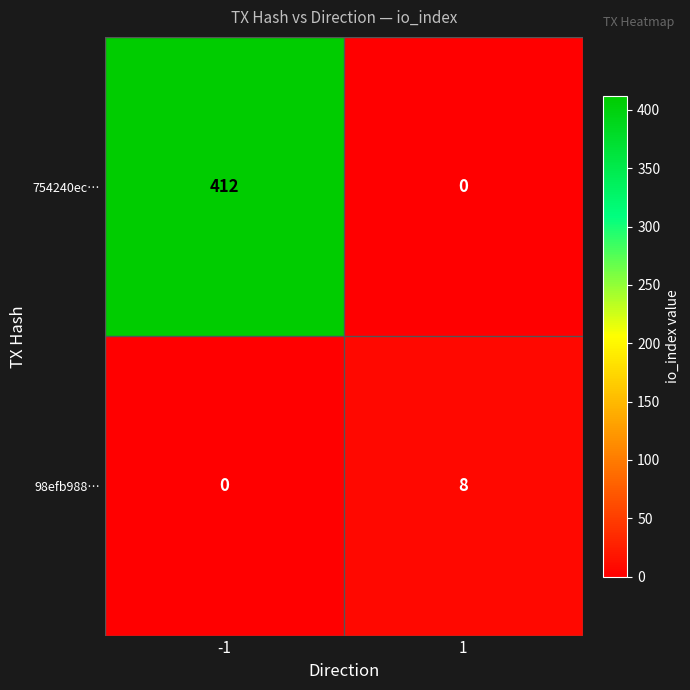

The value of 754240ec… at -1 is 696. True or false?

False